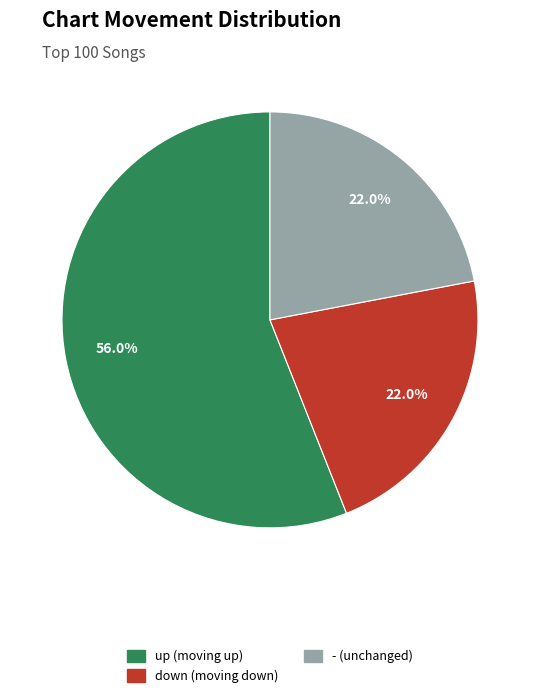

To the nearest percent, what is the difference between the largest and smallest slice percentages?

34%